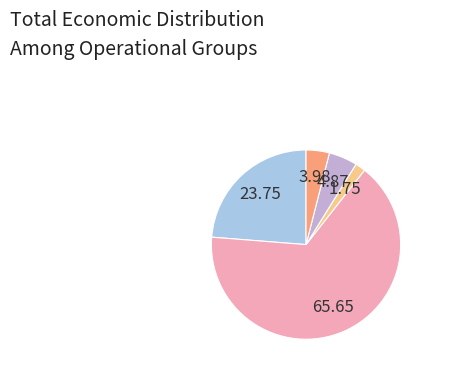

Count the number of slices in the pie.

5